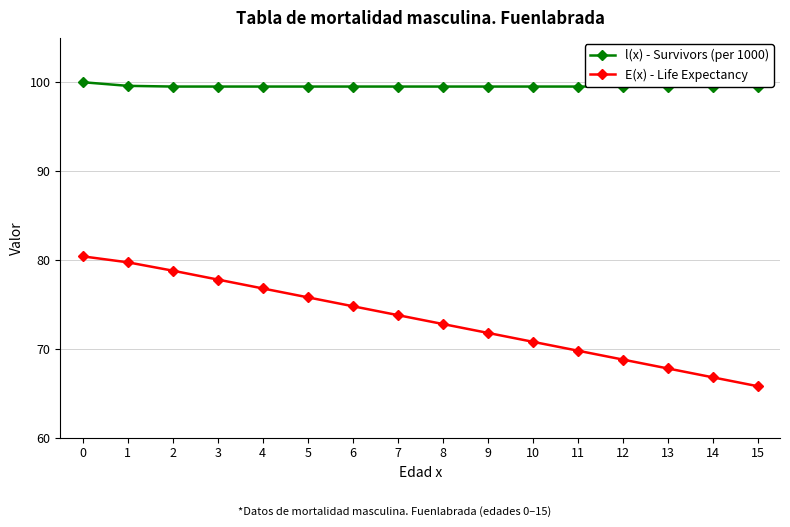

Reading left to right, list all the values displayed in this chart.

l(x) - Survivors (per 1000): 0=100.0	1=99.6	2=99.5	3=99.5	4=99.5	5=99.5	6=99.5	7=99.5	8=99.5	9=99.5	10=99.5	11=99.5	12=99.5	13=99.5	14=99.5	15=99.5
E(x) - Life Expectancy: 0=80.4	1=79.7	2=78.8	3=77.8	4=76.8	5=75.8	6=74.8	7=73.8	8=72.8	9=71.8	10=70.8	11=69.8	12=68.8	13=67.8	14=66.8	15=65.8